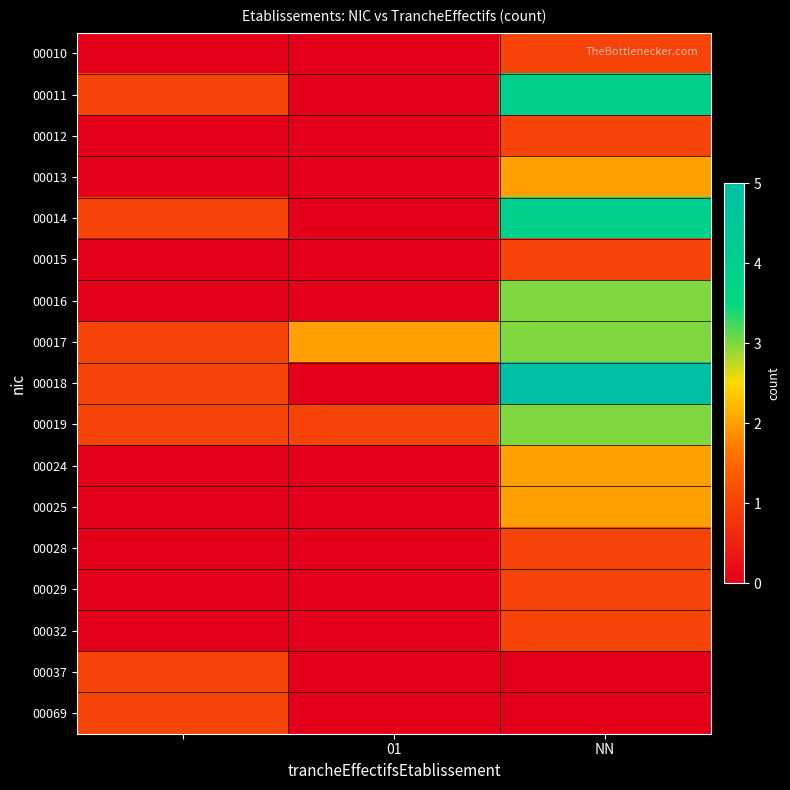

Reading right to left, list all the values displayed in this chart.

00010: 1	0	0
00011: 4	0	1
00012: 1	0	0
00013: 2	0	0
00014: 4	0	1
00015: 1	0	0
00016: 3	0	0
00017: 3	2	1
00018: 5	0	1
00019: 3	1	1
00024: 2	0	0
00025: 2	0	0
00028: 1	0	0
00029: 1	0	0
00032: 1	0	0
00037: 0	0	1
00069: 0	0	1